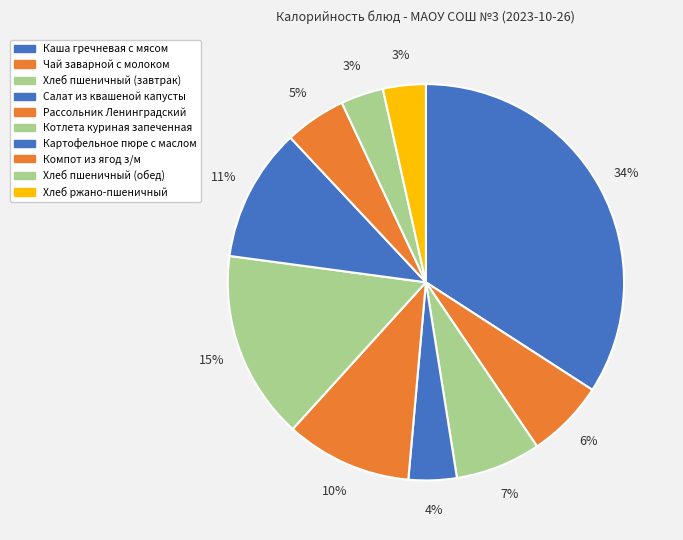

What percentage is the Хлеб ржано-пшеничный slice, to the nearest percent?

3%